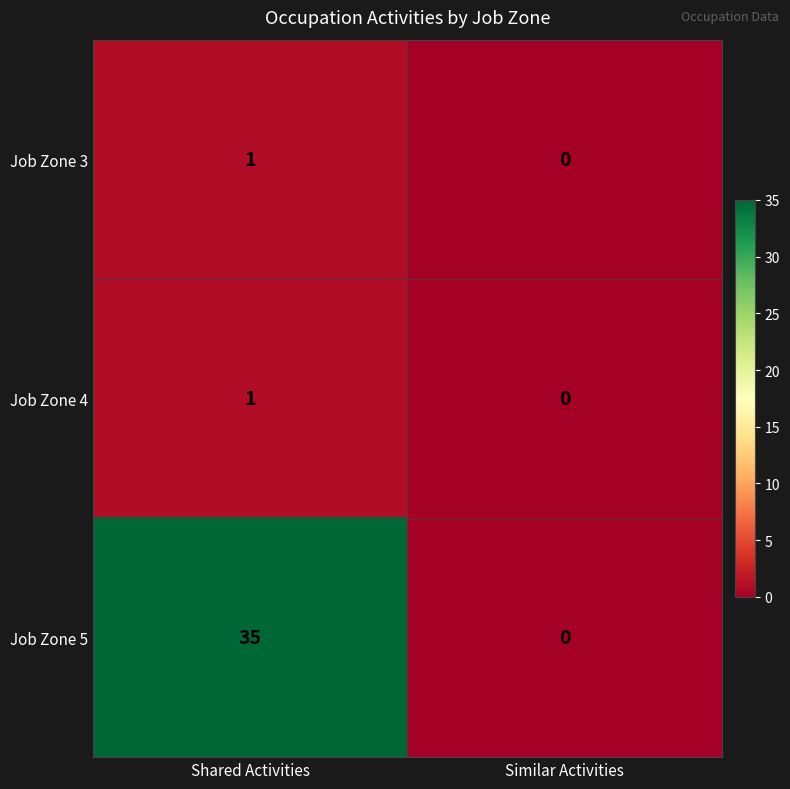

Is the value of Job Zone 4 at Shared Activities greater than the value of Job Zone 3 at Similar Activities?

Yes